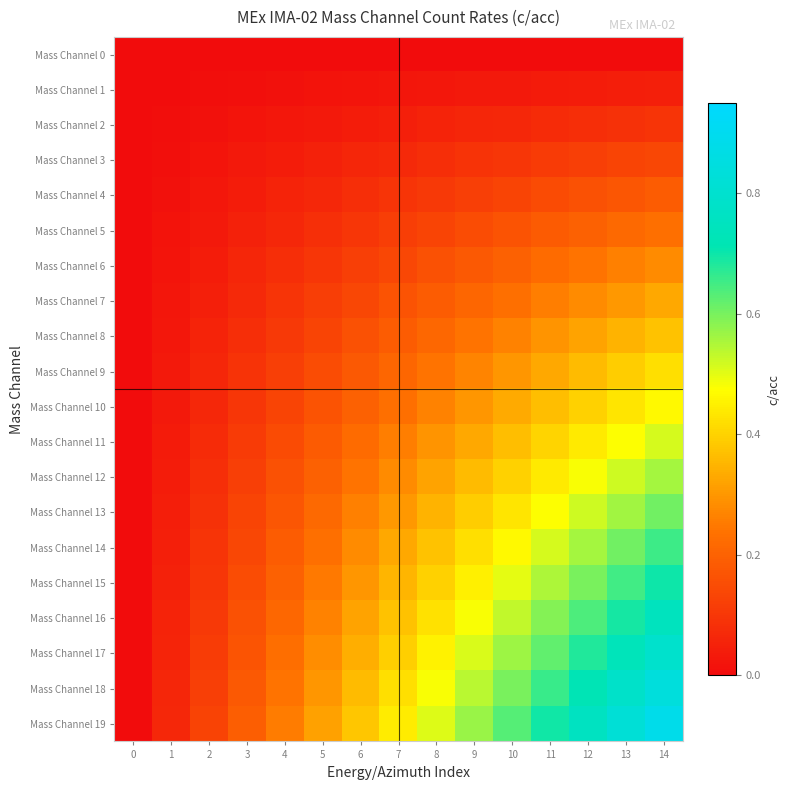

Which series has the widest spread of values?

Mass Channel 19